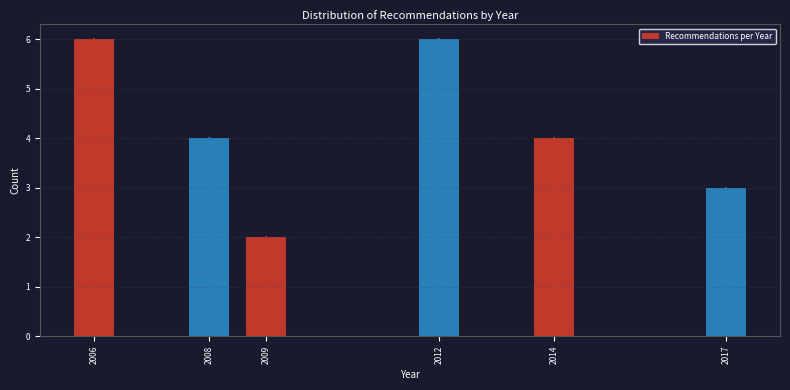

Reading right to left, transcribe all the data shown in this chart.

2017=3	2014=4	2012=6	2009=2	2008=4	2006=6